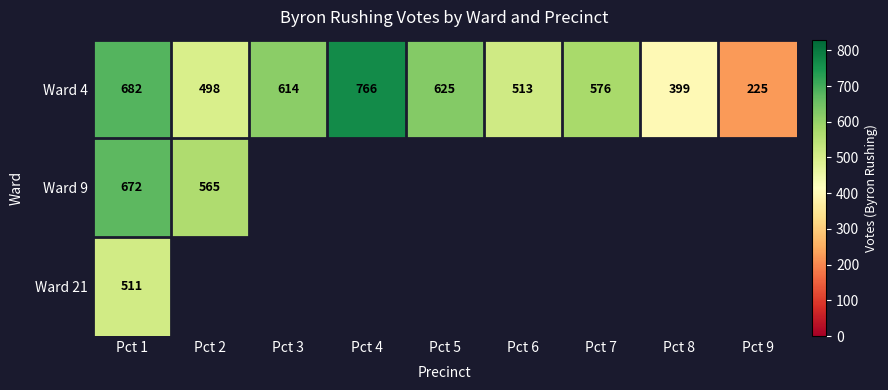

Between Pct 2 and Pct 3, which is larger?

Pct 3